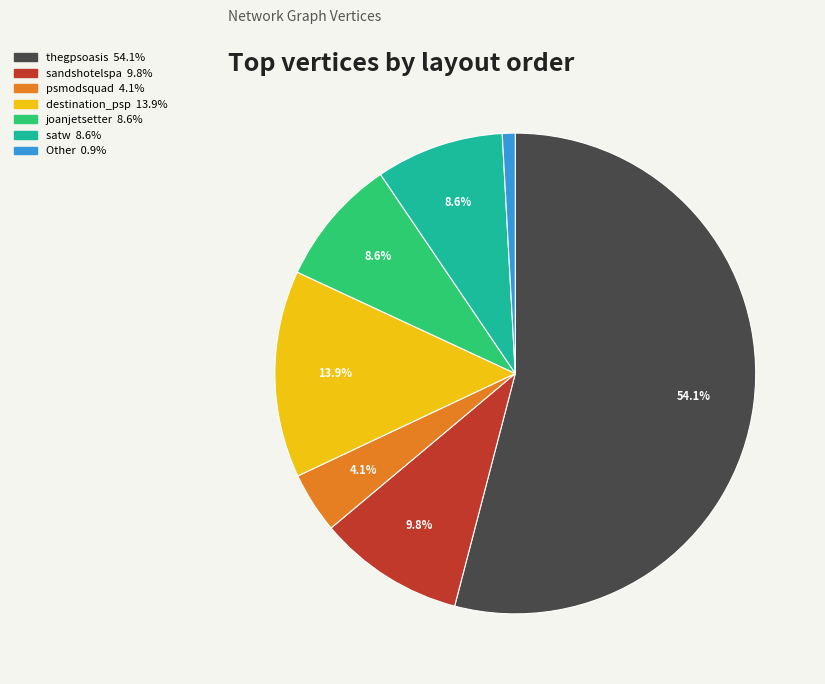

To the nearest percent, what is the difference between the largest and smallest slice percentages?

53%